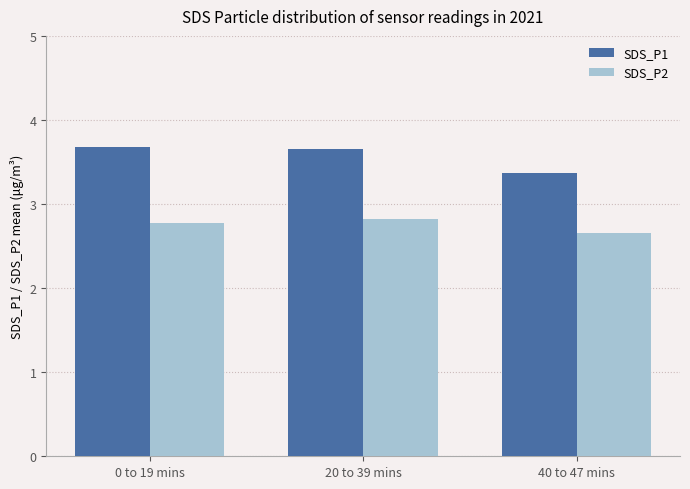

What is the average value of the SDS_P2 series?

2.8